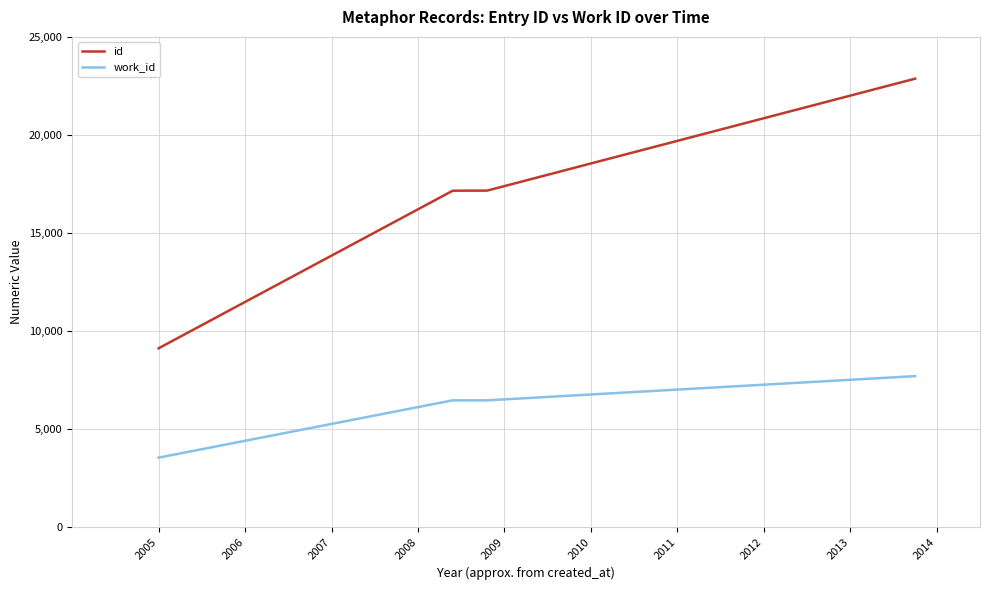

Which series has the widest spread of values?

id